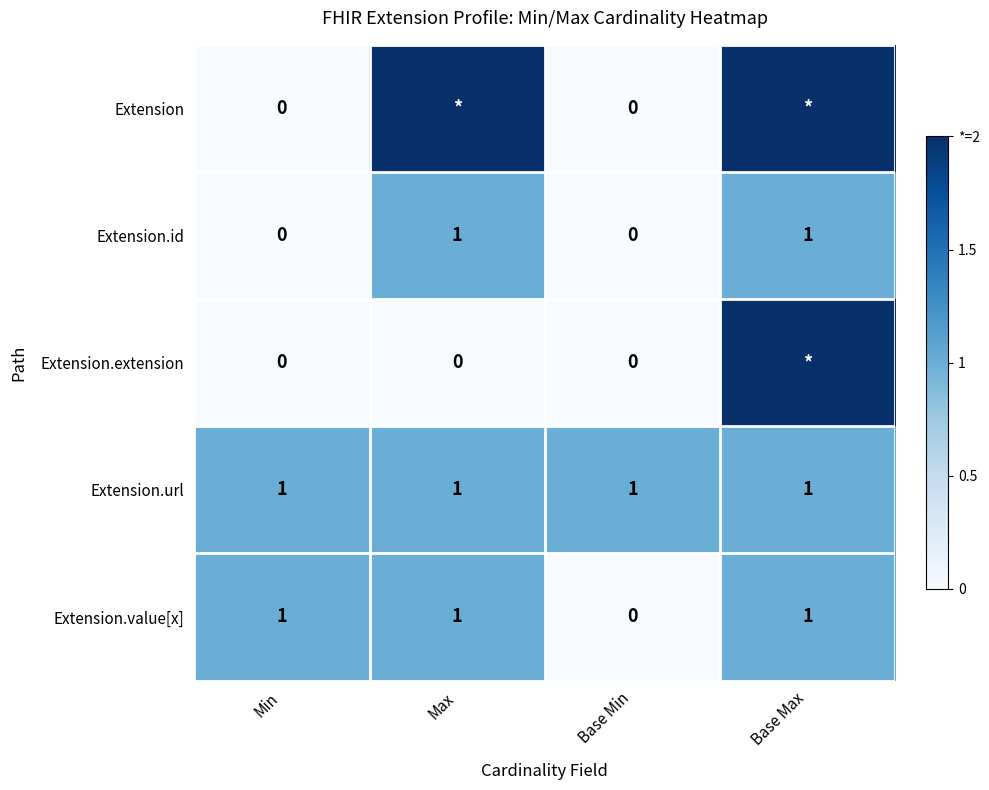

The Extension.url series shows 1 at Base Min. True or false?

True